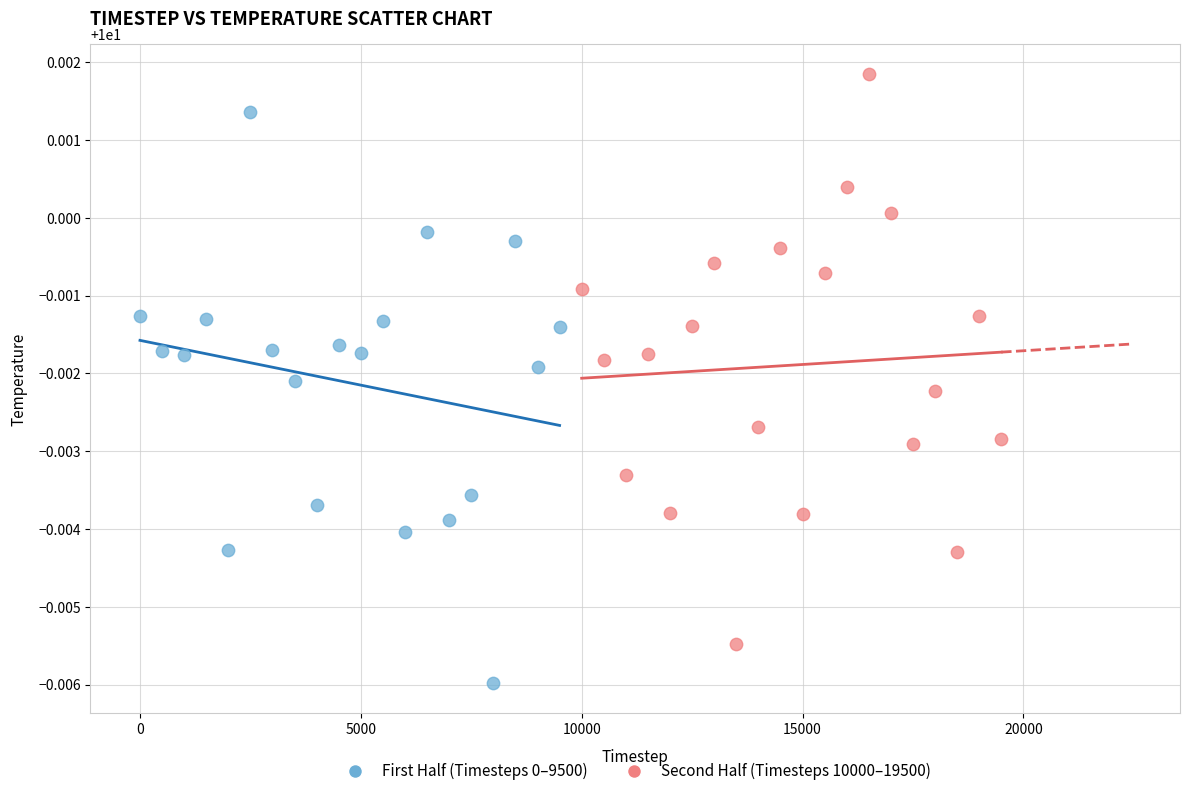

Which series contains the lowest Y value?

First Half (Timesteps 0–9500)